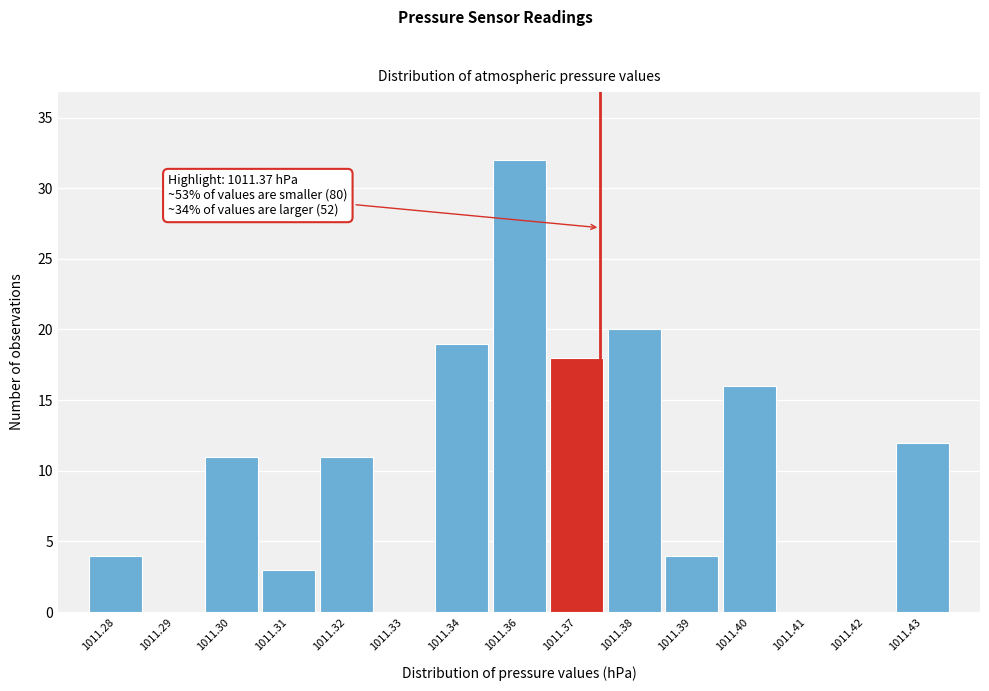

Reading right to left, what are all the values shown in this chart?

1011.43=12	1011.42=0	1011.41=0	1011.40=16	1011.39=4	1011.38=20	1011.37=18	1011.36=32	1011.34=19	1011.33=0	1011.32=11	1011.31=3	1011.30=11	1011.29=0	1011.28=4